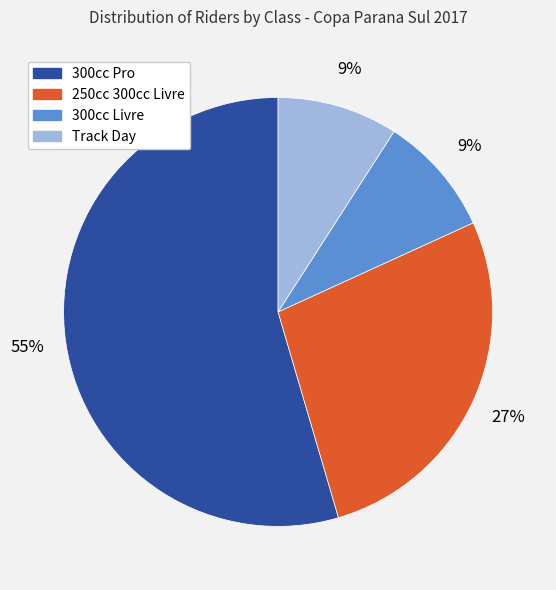

Does any single category account for the majority?

Yes